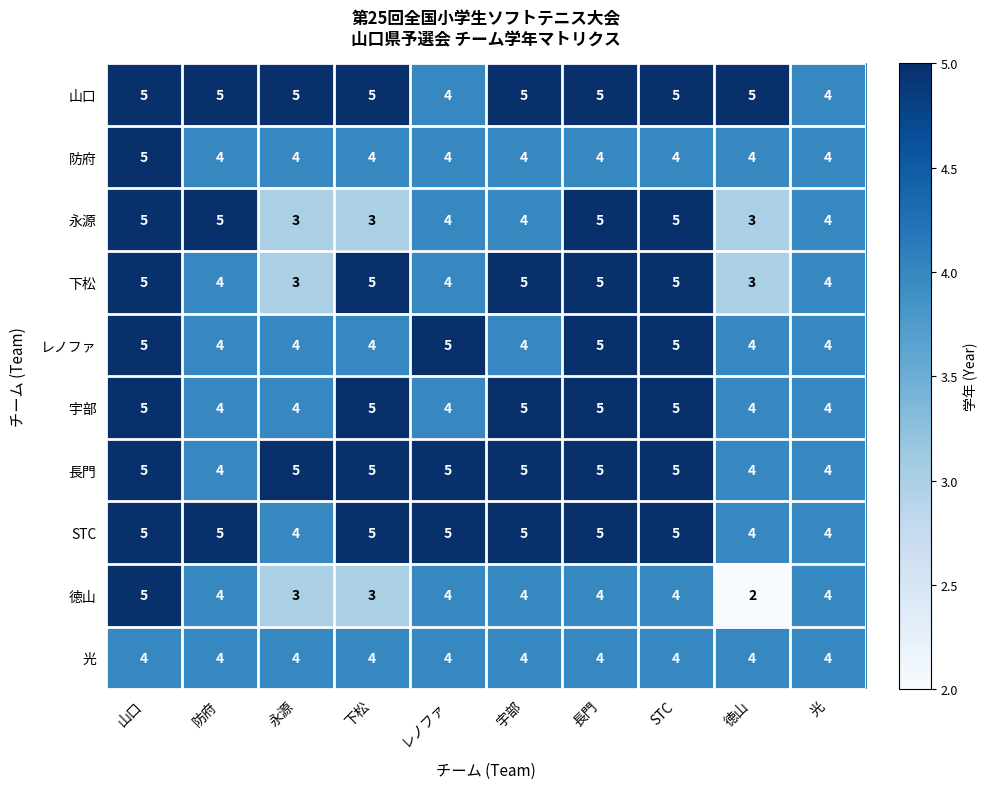

The value of 徳山 at 宇部 is 7. True or false?

False